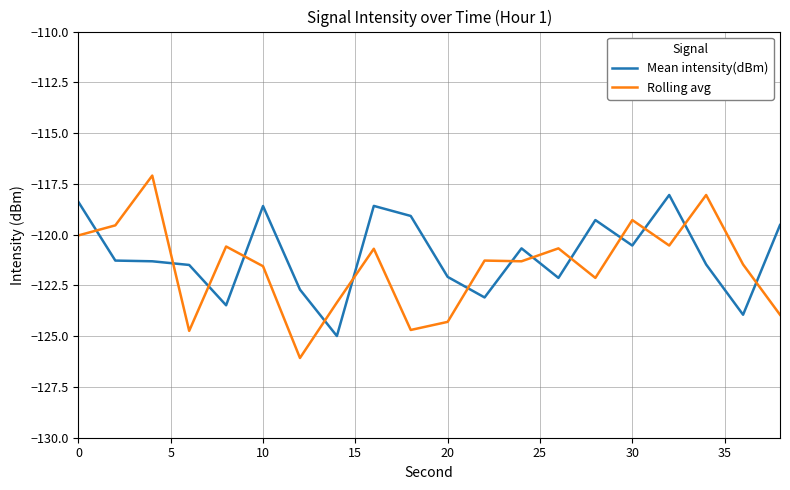

What is the average value of the Mean intensity(dBm) series?

-121.0